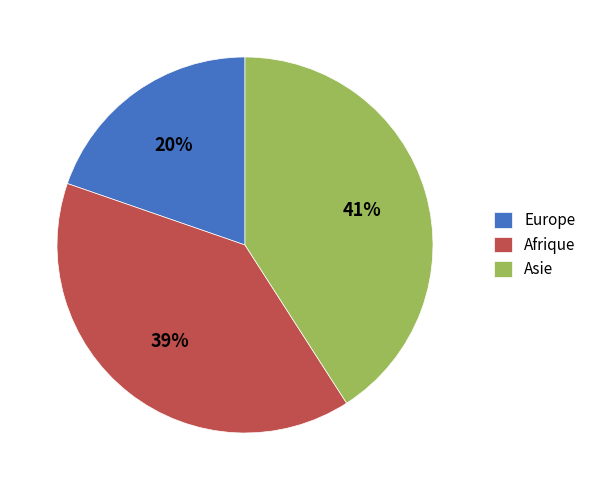

What percentage is the Afrique slice, to the nearest percent?

39%